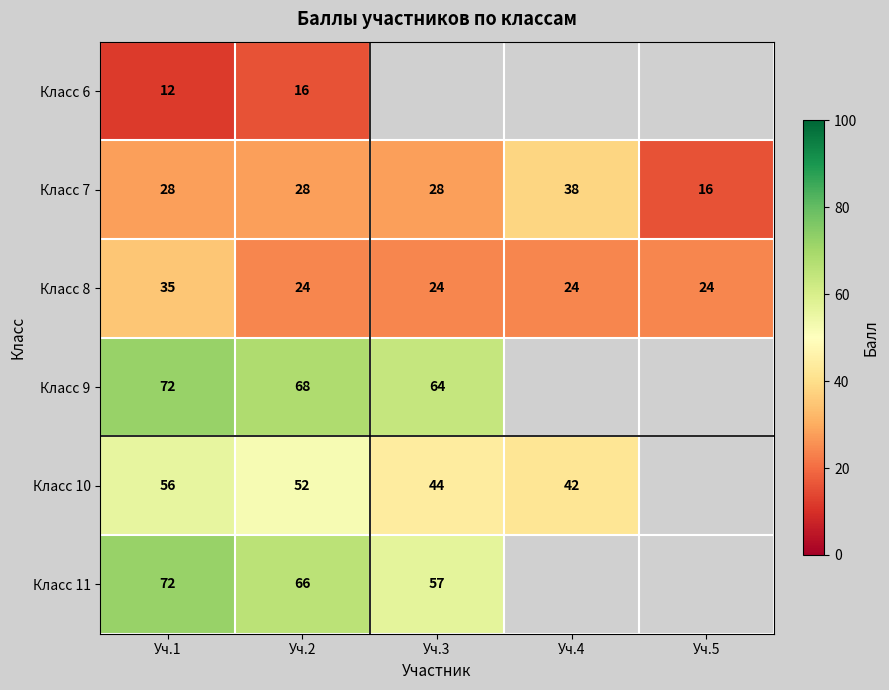

Is the value of Класс 10 at Уч.2 greater than the value of Класс 11 at Уч.1?

No